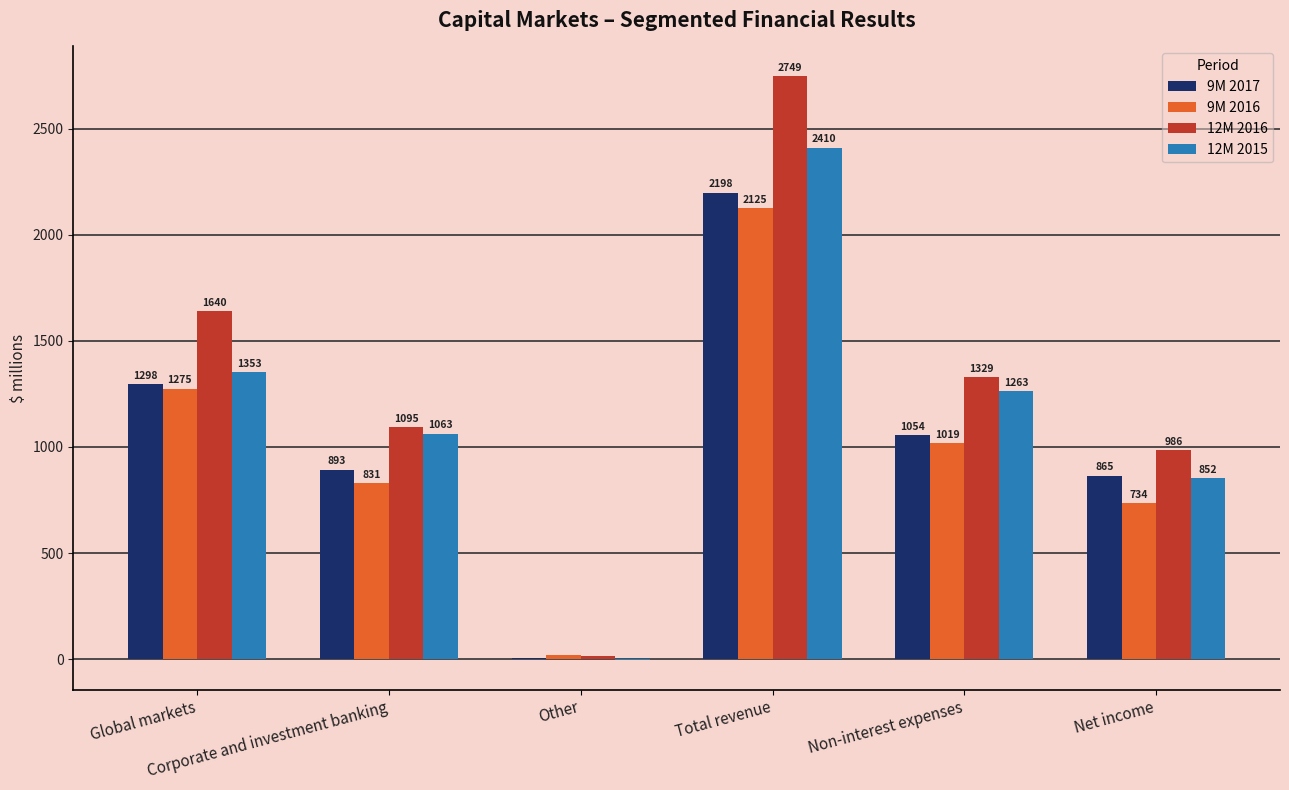

What is the sum of all 12M 2015 values?

6935